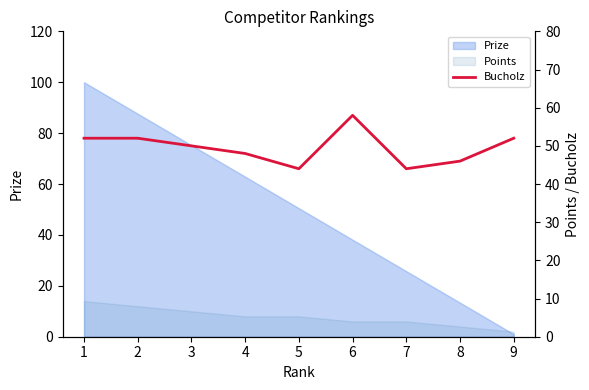

At which label does the data first exceed 50?

1